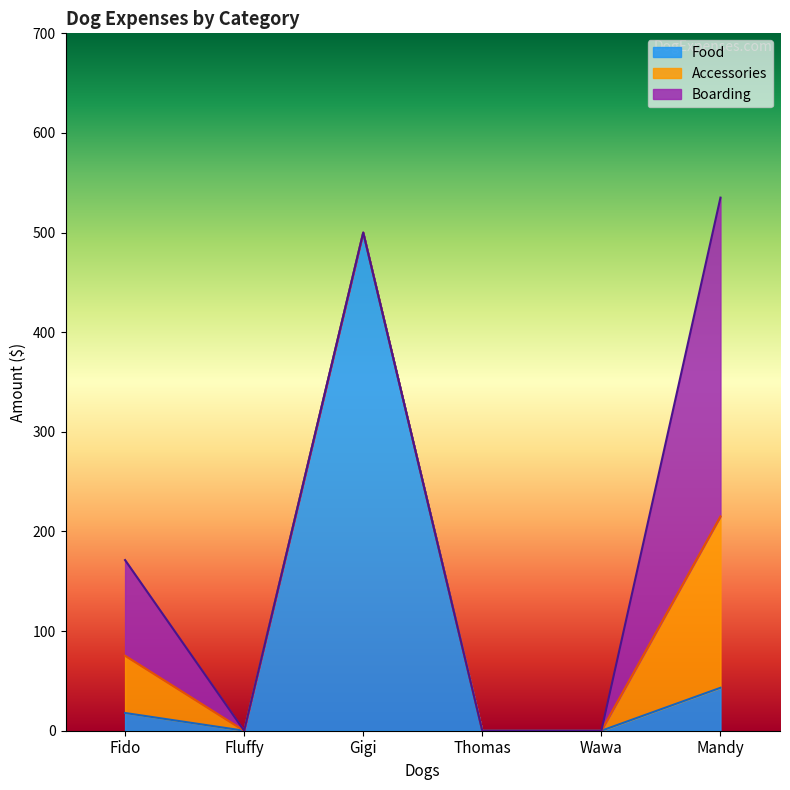

How many categories are shown in the chart?

6